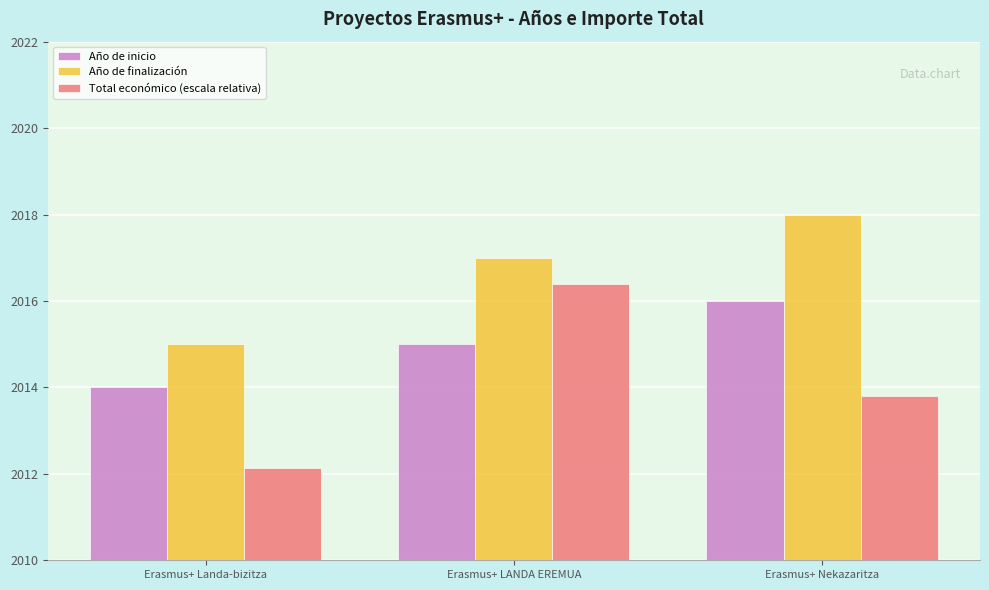

Are the bars horizontal?

No